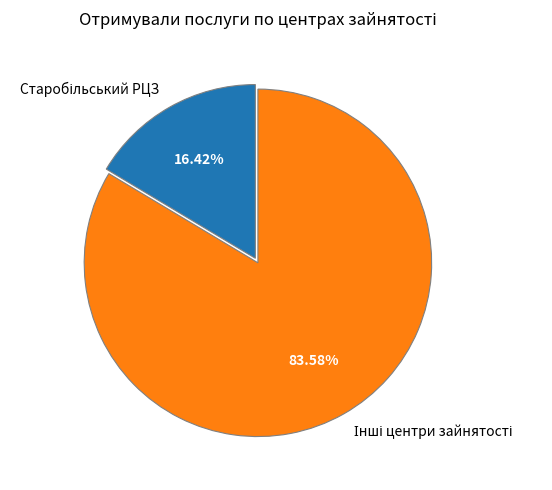

Is there a majority slice in this chart?

Yes